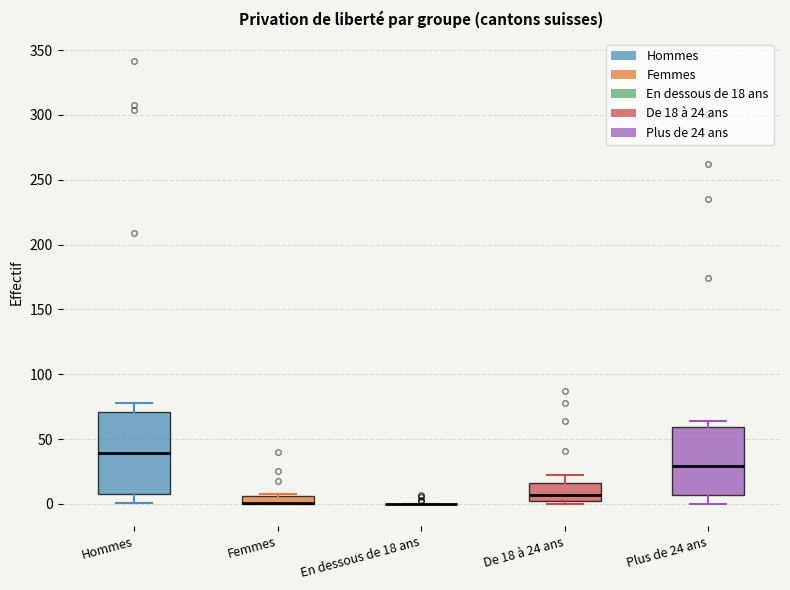

Comparing the boxes themselves (not the whiskers), which one is the tallest?

Hommes